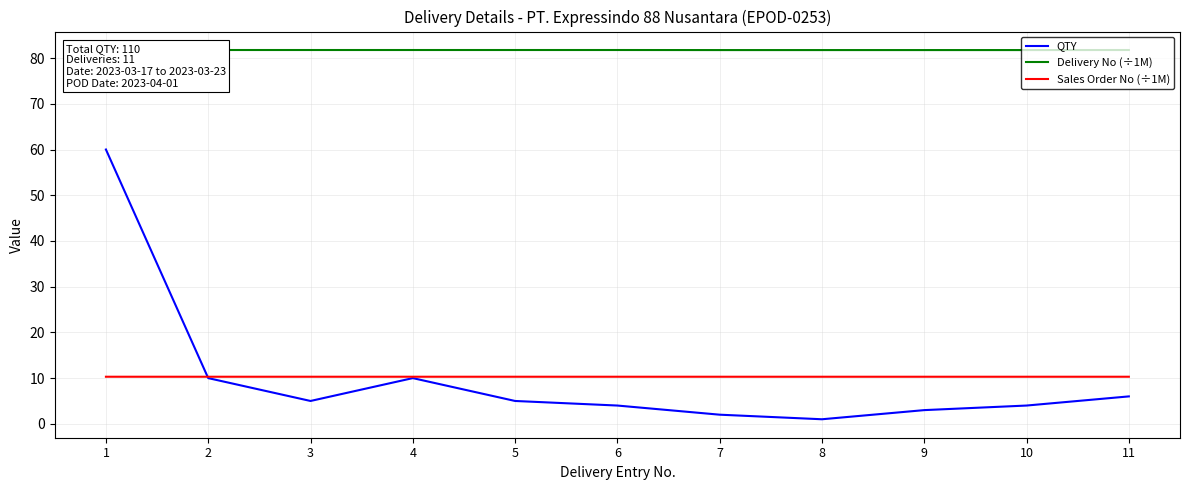

What is the highest value of the Sales Order No (÷1M) series?

10.3